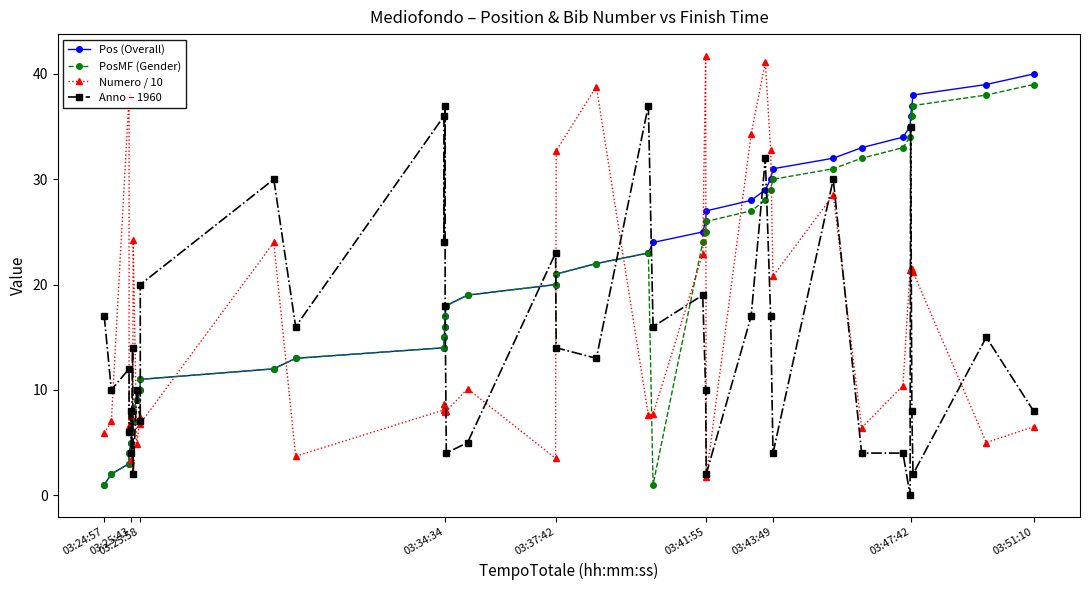

After their last crossing, which series has the higher values: Pos (Overall) or Anno – 1960?

Pos (Overall)